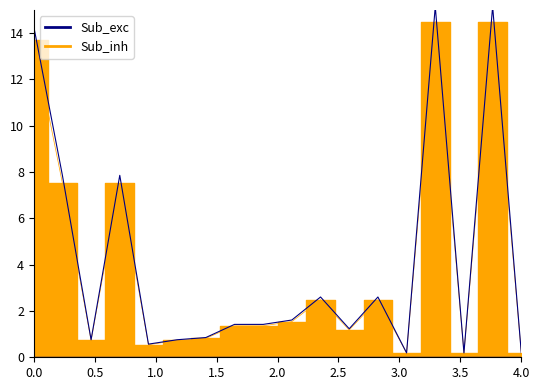

True or false: Sub_exc has a value of 0.1 at 14.

False